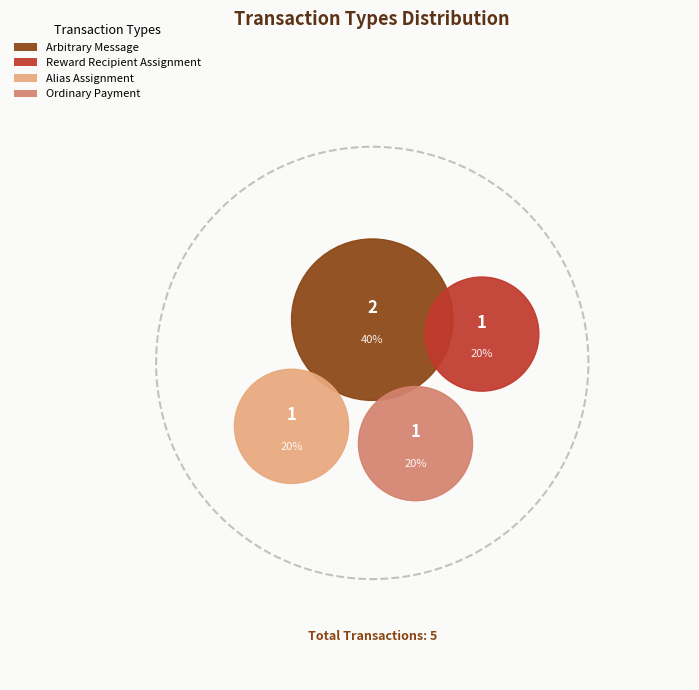

Between Ordinary Payment and Arbitrary Message, which is larger?

Arbitrary Message